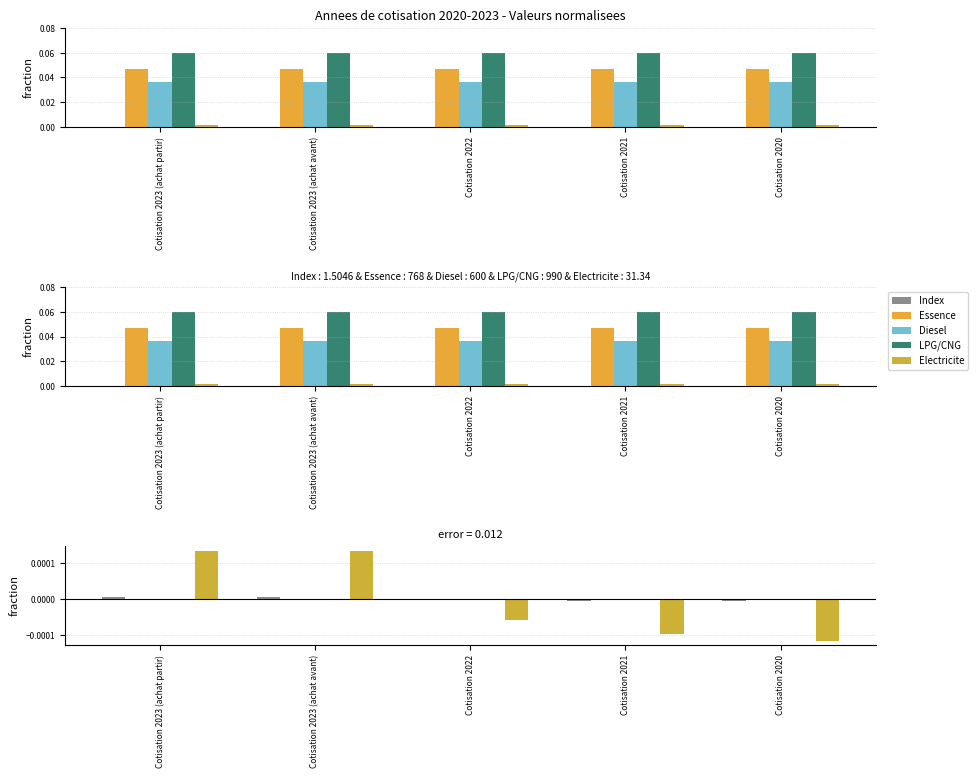

Reading left to right, extract all data points from this chart.

Index: Cotisation 2023 (achat partir)=0.0	Cotisation 2023 (achat avant)=0.0	Cotisation 2022=-0.0	Cotisation 2021=-0.0	Cotisation 2020=-0.0
Essence: Cotisation 2023 (achat partir)=0.0	Cotisation 2023 (achat avant)=0.0	Cotisation 2022=0.0	Cotisation 2021=0.0	Cotisation 2020=0.0
Diesel: Cotisation 2023 (achat partir)=0.0	Cotisation 2023 (achat avant)=0.0	Cotisation 2022=0.0	Cotisation 2021=0.0	Cotisation 2020=0.0
LPG/CNG: Cotisation 2023 (achat partir)=0.0	Cotisation 2023 (achat avant)=0.0	Cotisation 2022=0.0	Cotisation 2021=0.0	Cotisation 2020=0.0
Electricite: Cotisation 2023 (achat partir)=0.0	Cotisation 2023 (achat avant)=0.0	Cotisation 2022=-0.0	Cotisation 2021=-0.0	Cotisation 2020=-0.0